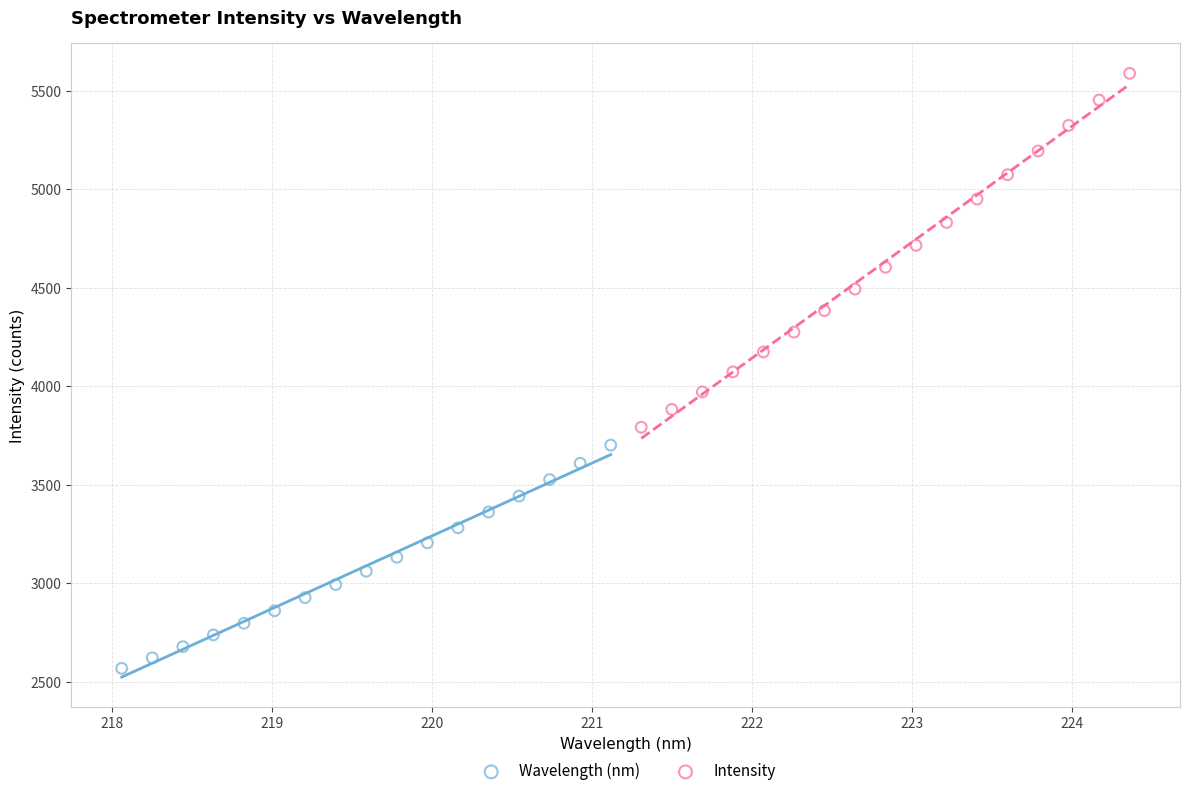

What are all the series names shown in the legend?

Wavelength (nm), Intensity